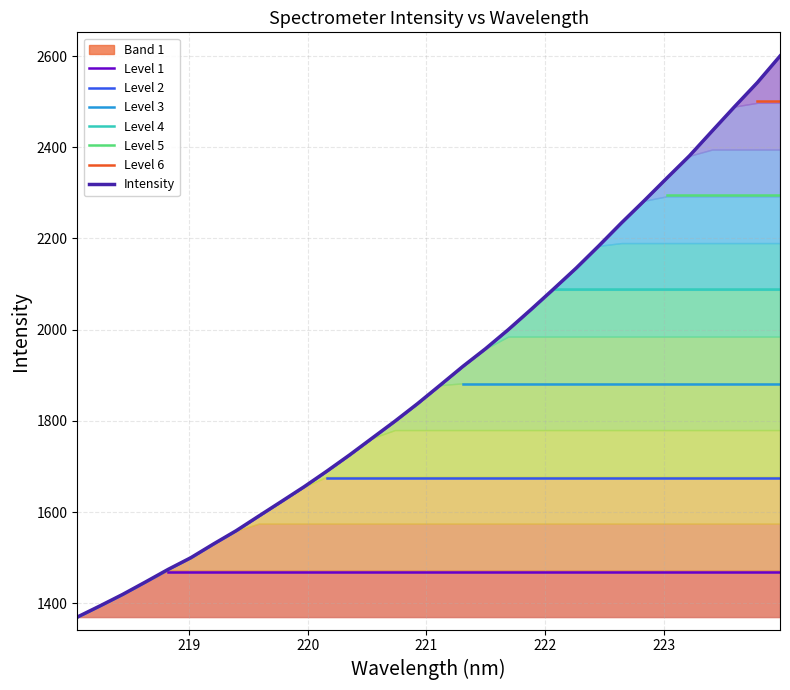

What is the ratio of the value at 222.8355 to the value at 223.408?

0.9